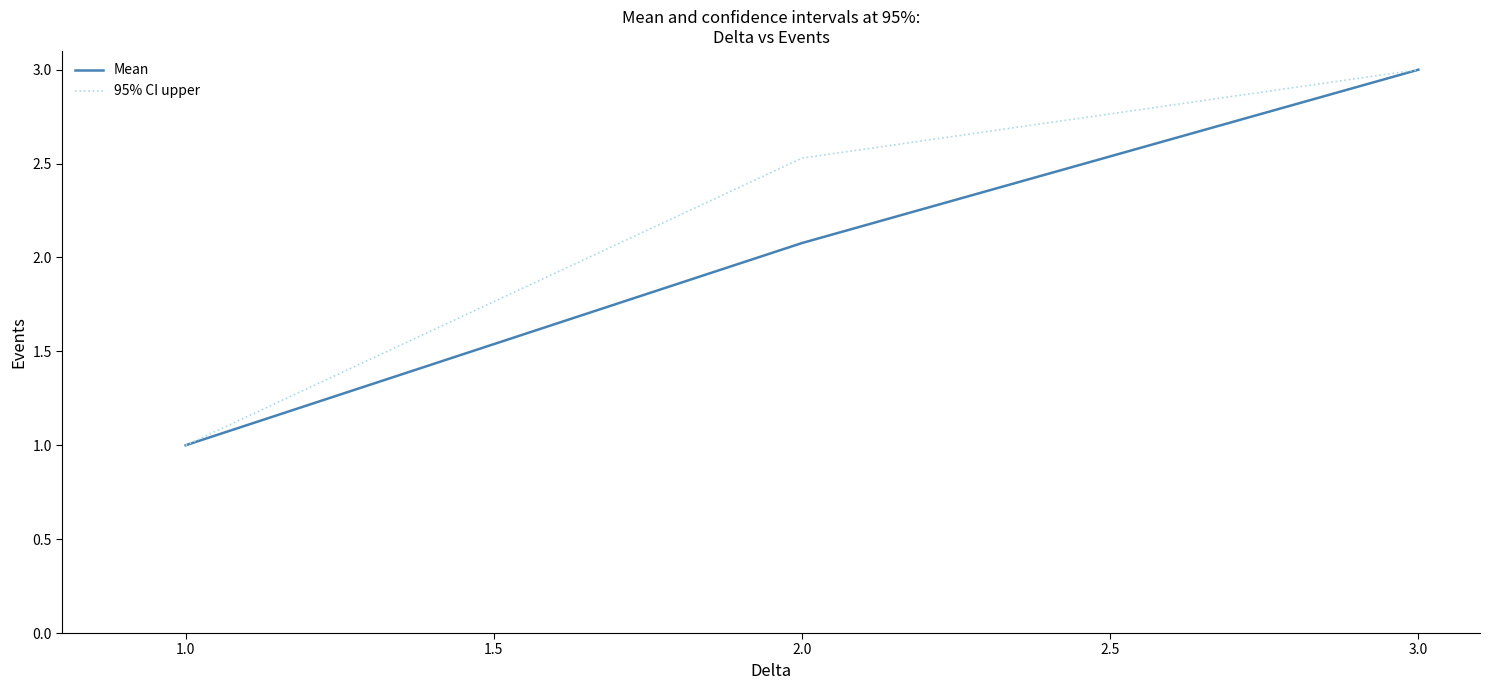

List the series in order of their overall mean, highest first.

95% CI upper, Mean